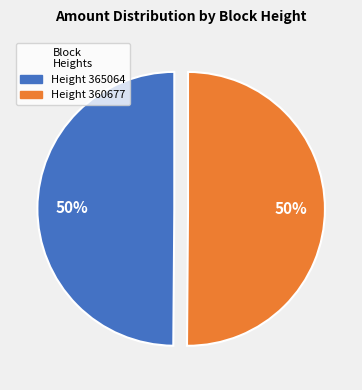

To the nearest percent, what is the average slice percentage?

50%